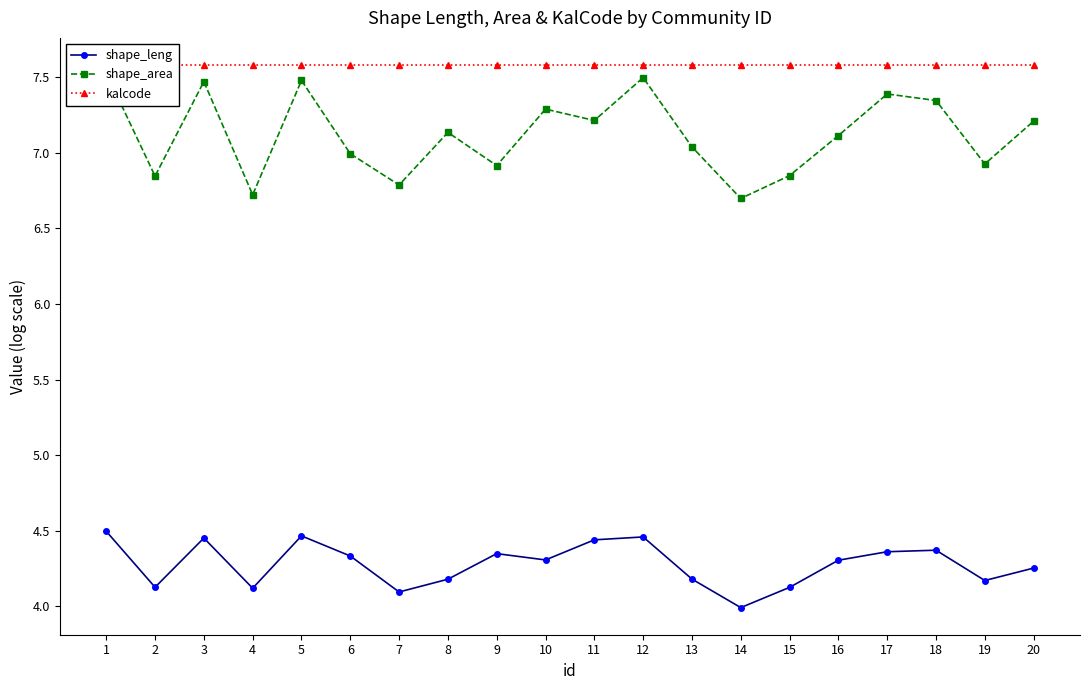

How many lines are shown in the chart?

3